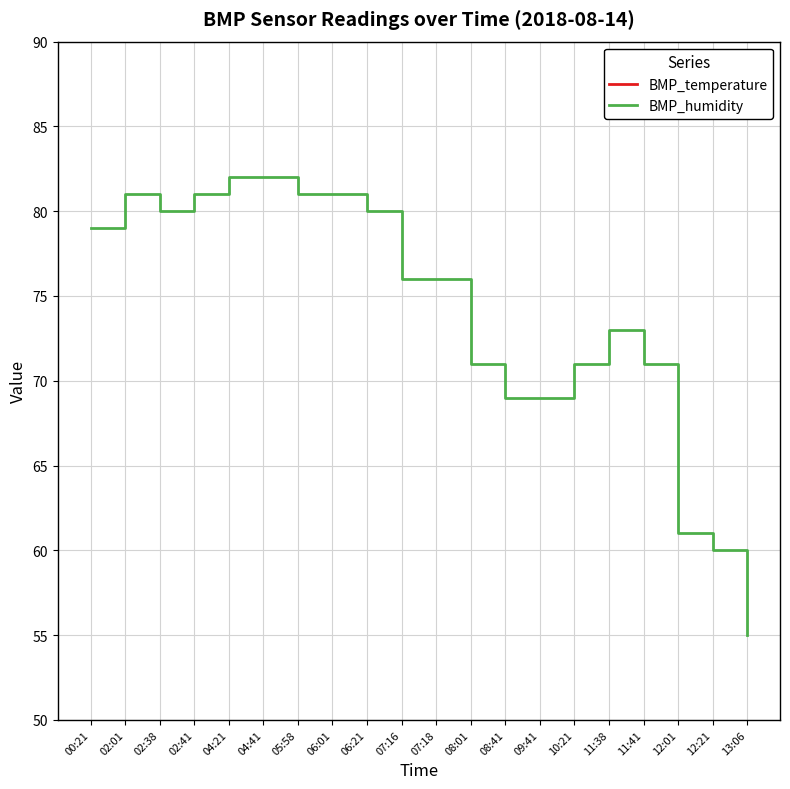

What is the sum of all BMP_temperature values?

421